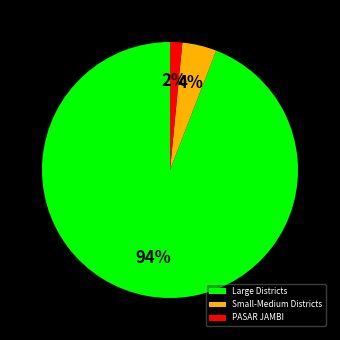

What percentage is the PASAR JAMBI slice, to the nearest percent?

2%